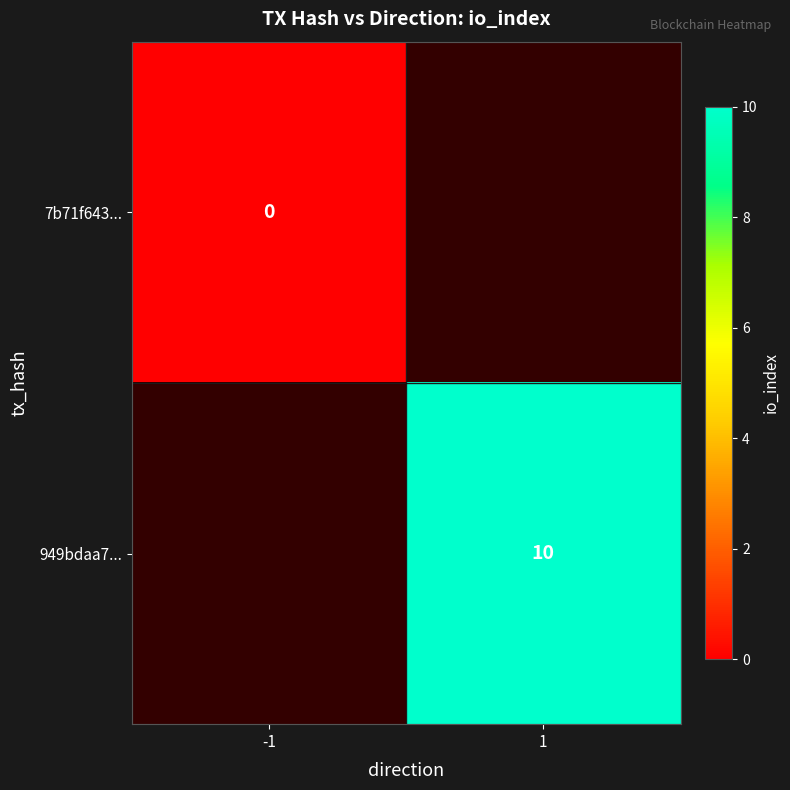

True or false: 949bdaa7... has a value of 13 at 1.

False